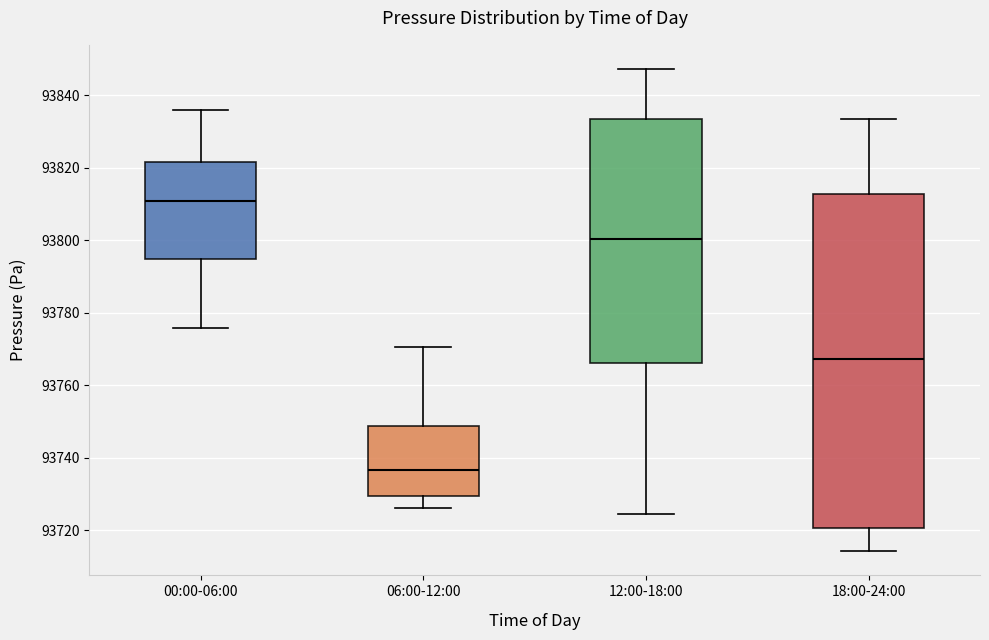

Where is the lower edge of the box for 18:00-24:00 on the y-axis? The values are not printed on the chart, so give them approximately, as read against the axis.

93720